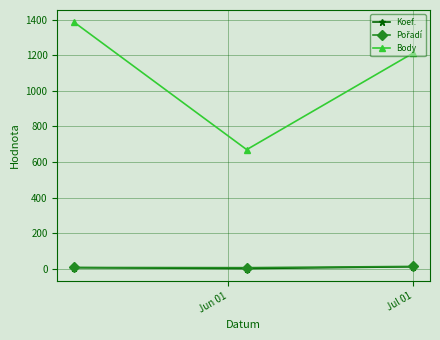

What is the maximum value shown in the chart?

1385